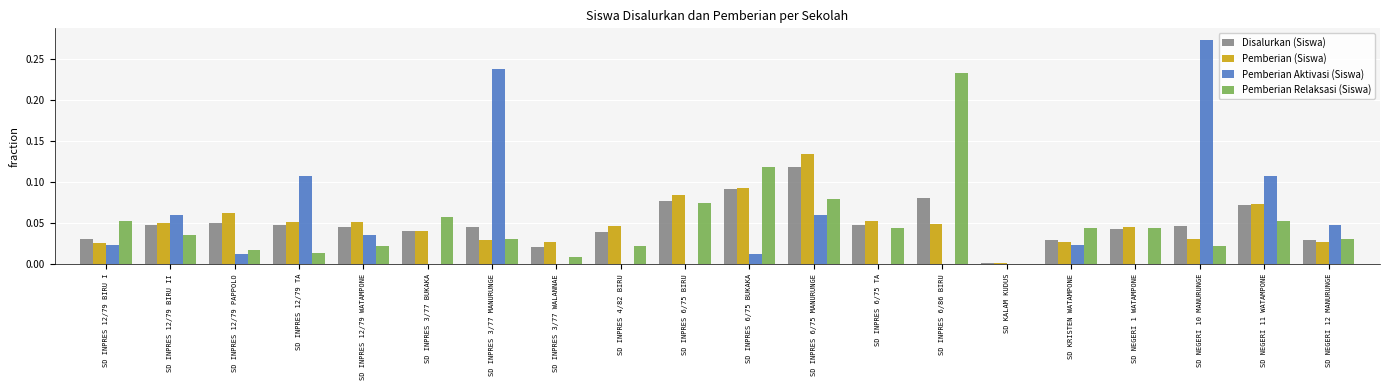

What is the sum of all Disalurkan (Siswa) values?

1.0